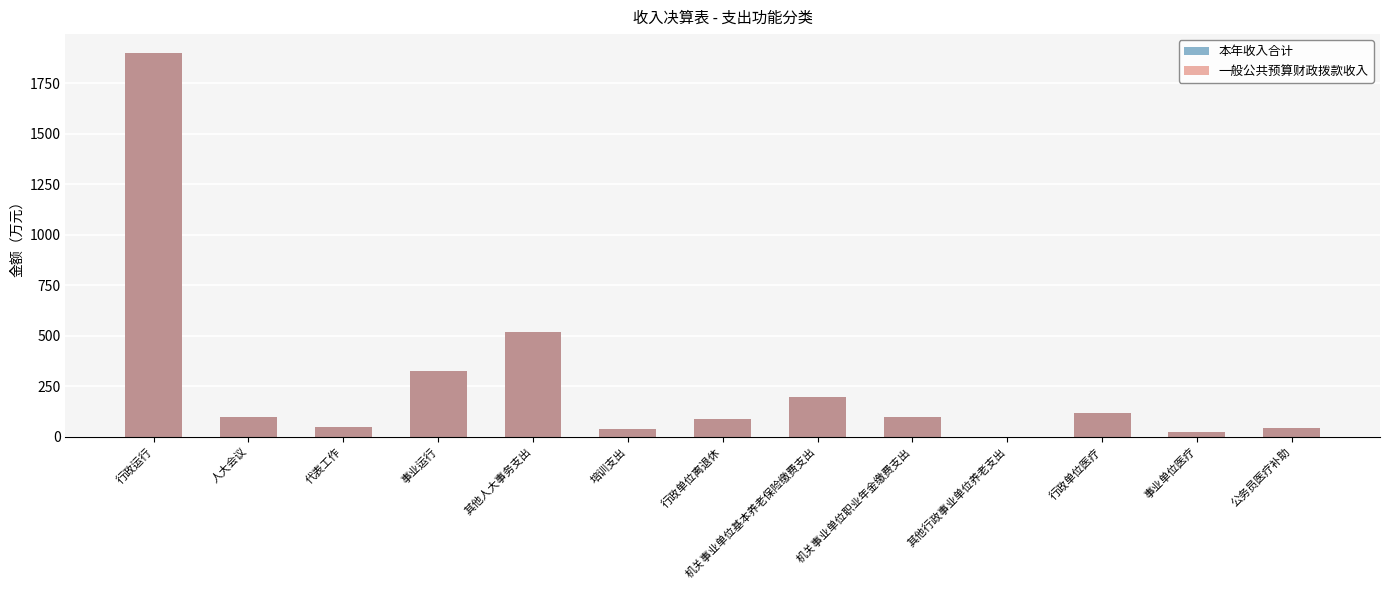

Which series has the largest total across all categories?

本年收入合计